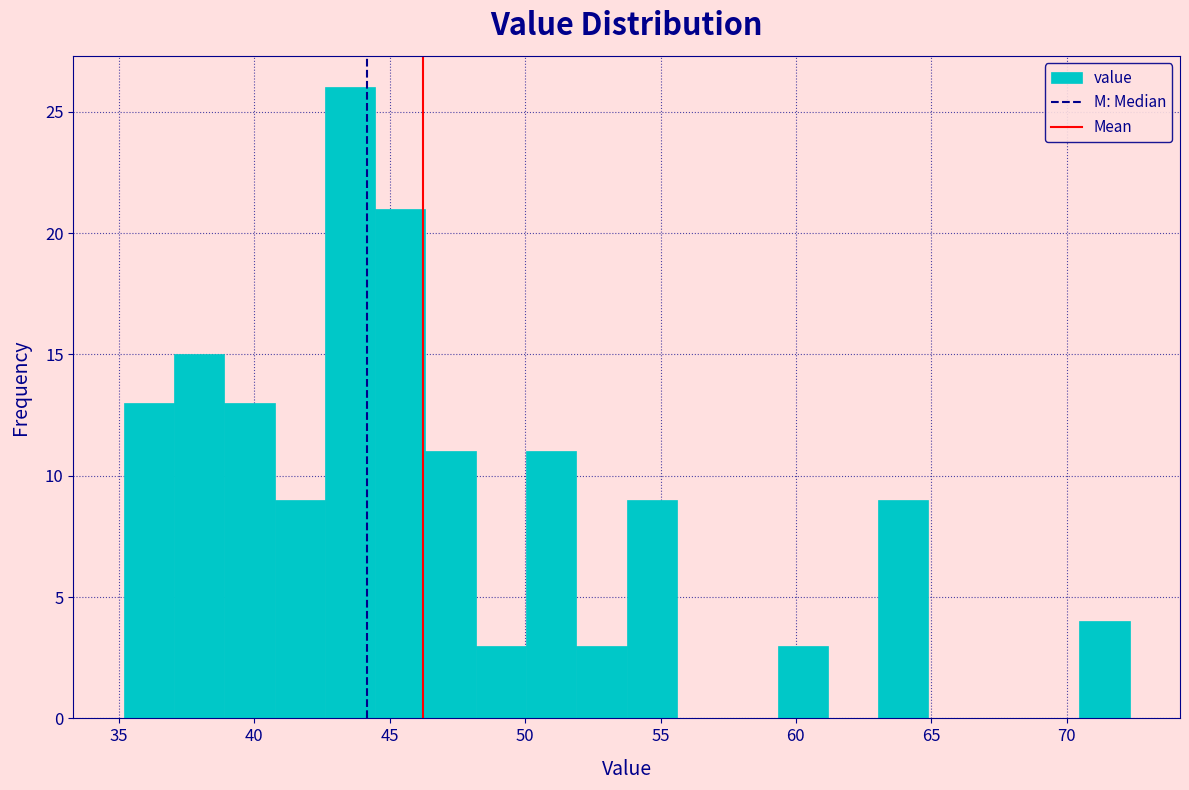

Read against the x-axis, roughly where is the centre of the tallest bar?

43.5